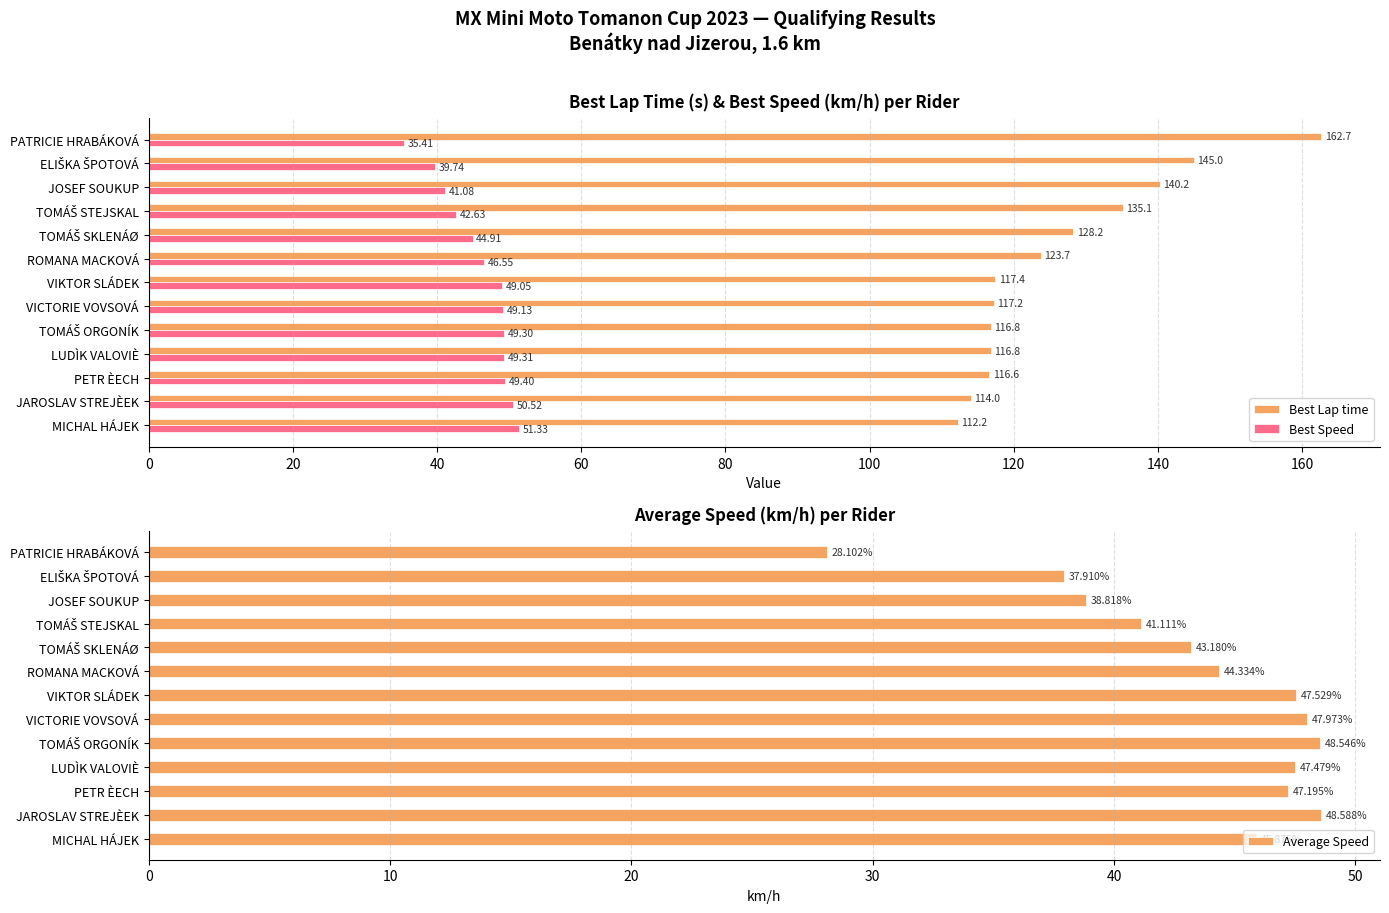

Is the value of Best Speed at PATRICIE HRABÁKOVÁ greater than the value of Best Lap time at ROMANA MACKOVÁ?

No